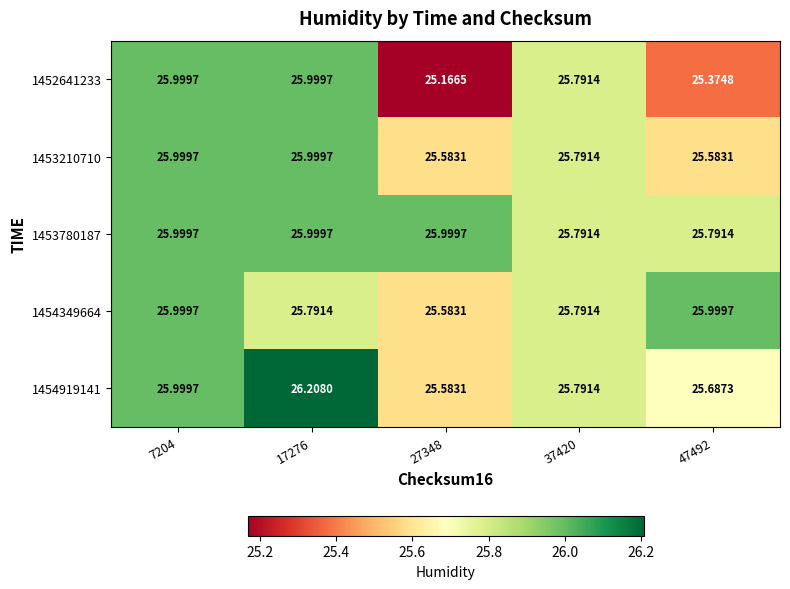

Which series has the largest total across all categories?

1453780187